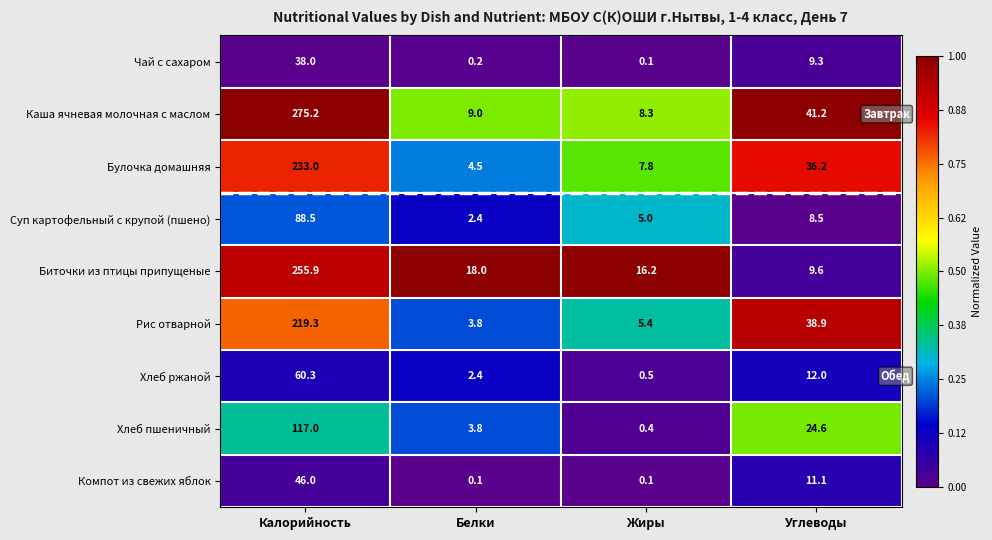

Where is Компот из свежих яблок nearest to the value 23?

Углеводы